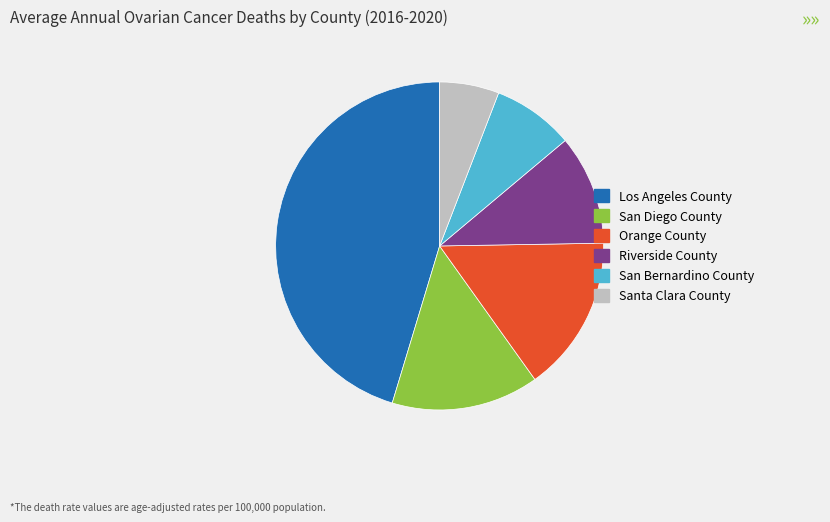

How many slices are in this pie chart?

6